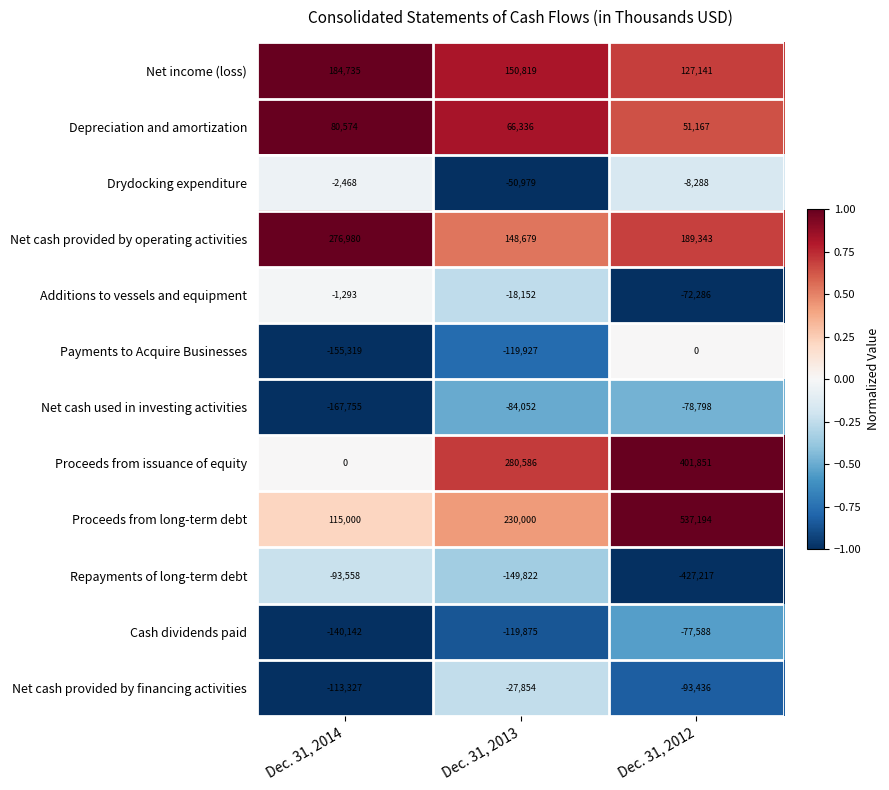

True or false: Proceeds from long-term debt has a value of 85618 at Dec. 31, 2013.

False